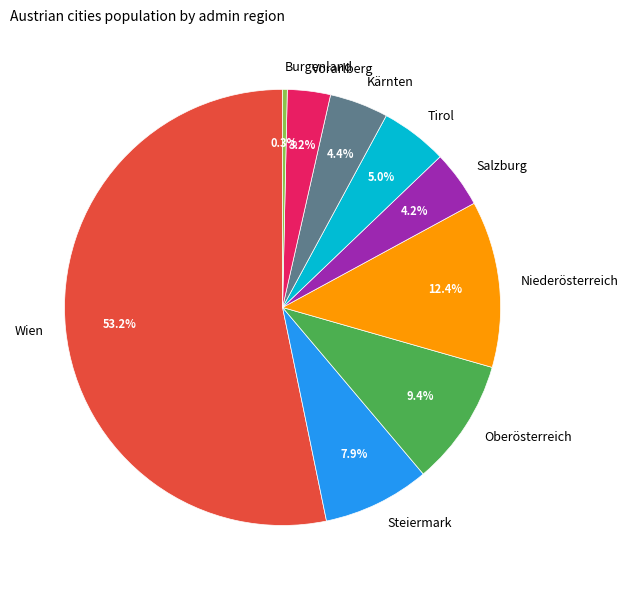

Count the number of slices in the pie.

9